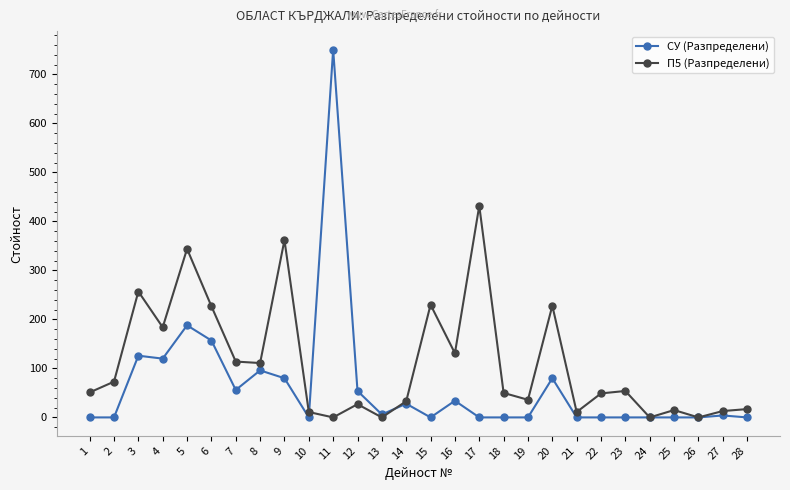

What is the value of the СУ (Разпределени) point at the 16th from the left?

34